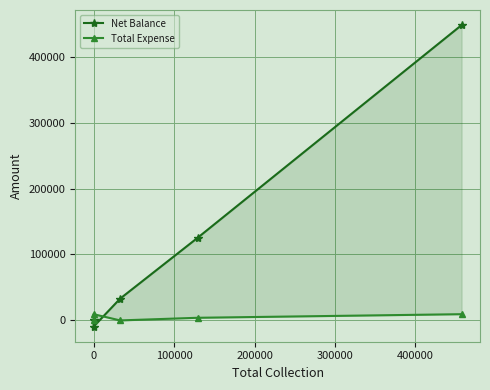

Rank the series by their maximum value, from highest to lowest.

Net Balance, Total Expense